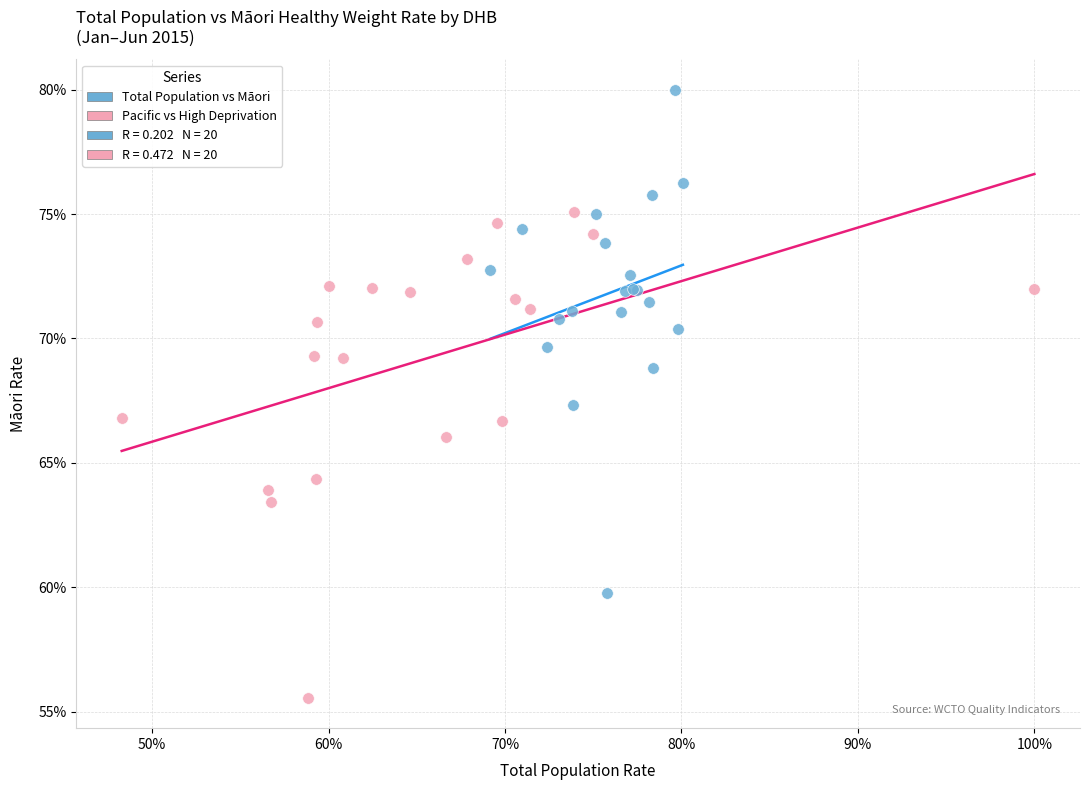

Which series contains the lowest Y value?

Pacific vs High Deprivation